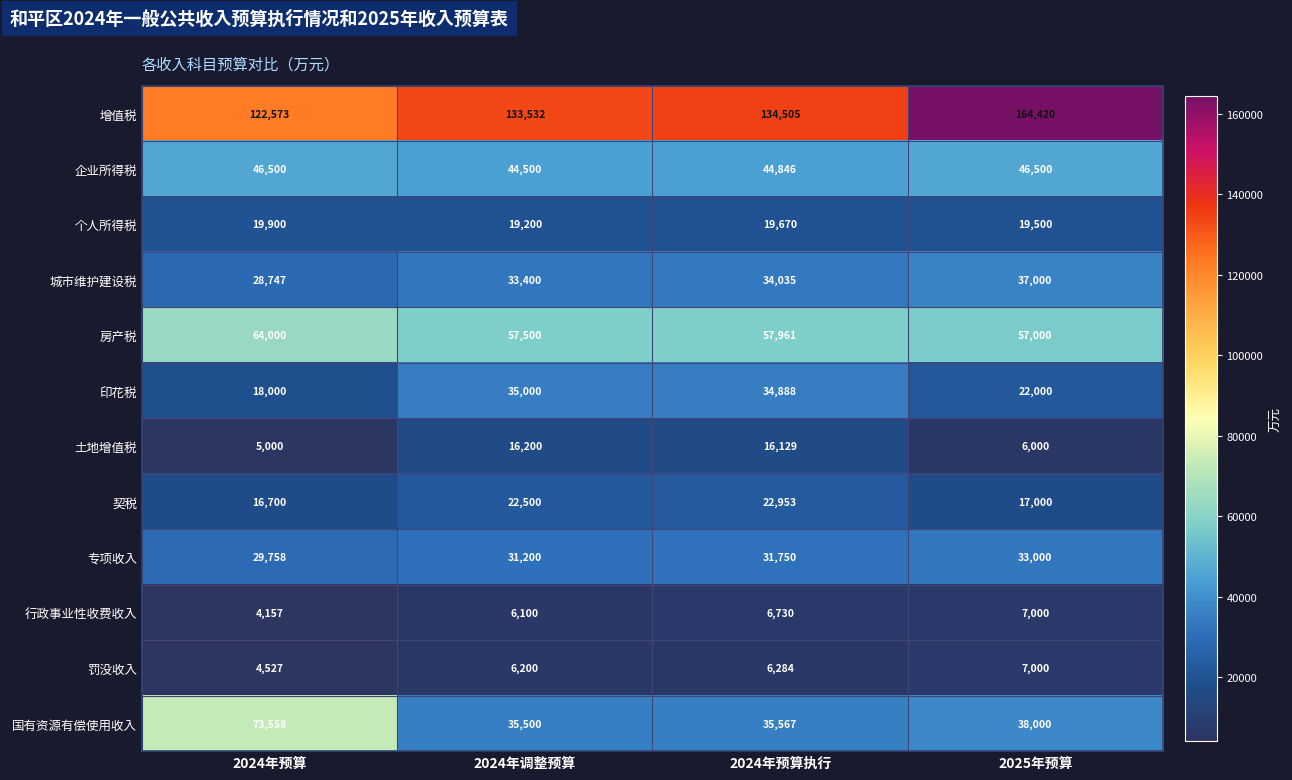

Rank the series at 2024年预算执行 from lowest to highest value.

罚没收入, 行政事业性收费收入, 土地增值税, 个人所得税, 契税, 专项收入, 城市维护建设税, 印花税, 国有资源有偿使用收入, 企业所得税, 房产税, 增值税